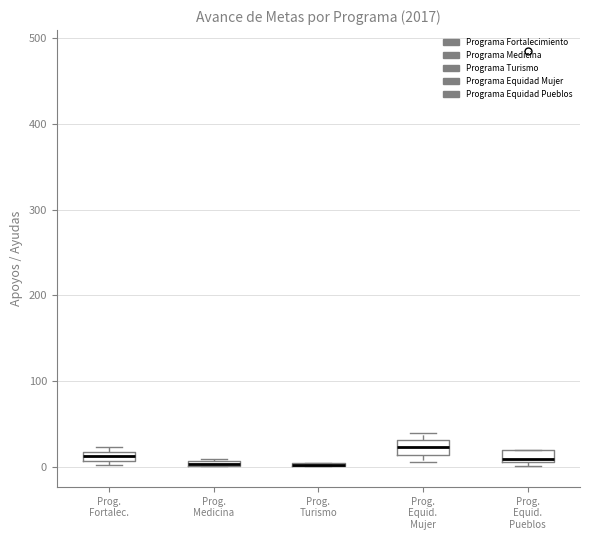

Where is the lower edge of the box for Prog. Fortalec. on the y-axis? The values are not printed on the chart, so give them approximately, as read against the axis.

10